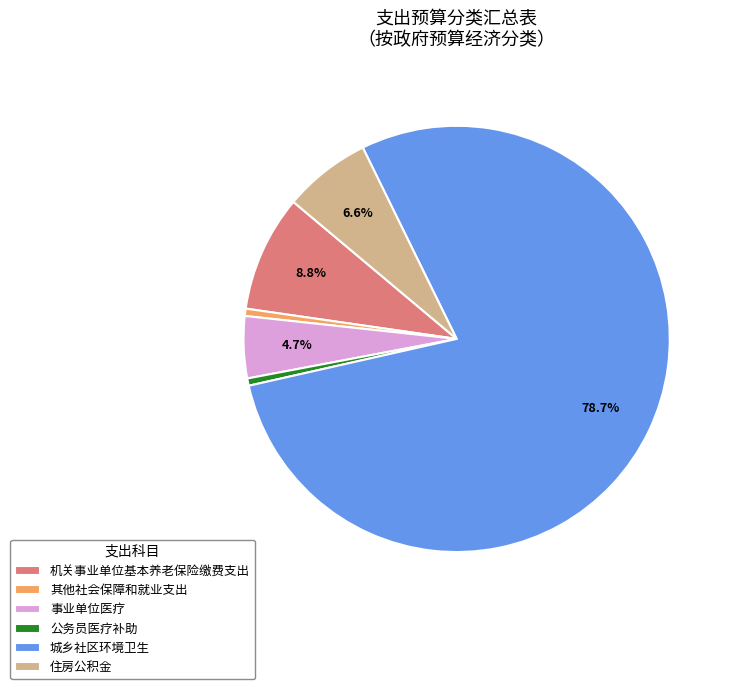

What is the ratio of the value at 事业单位医疗 to the value at 机关事业单位基本养老保险缴费支出?

0.5